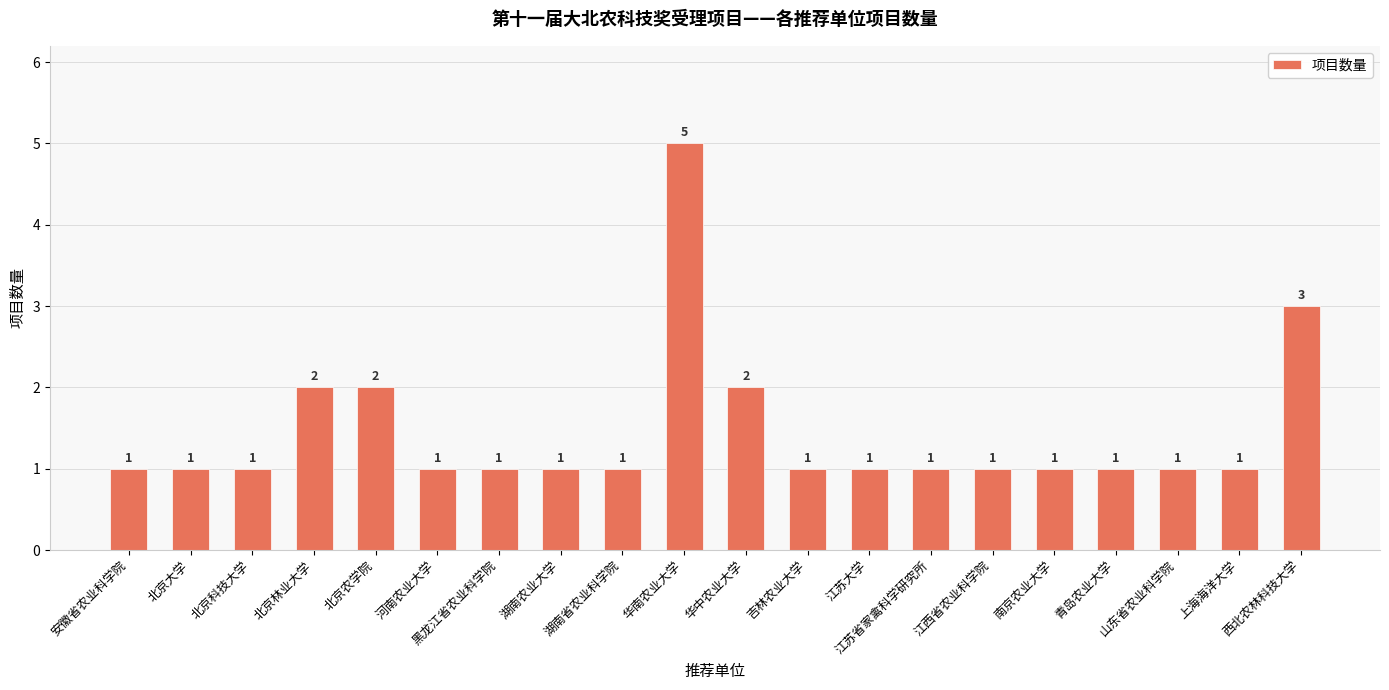

What is the sum of all values?

29